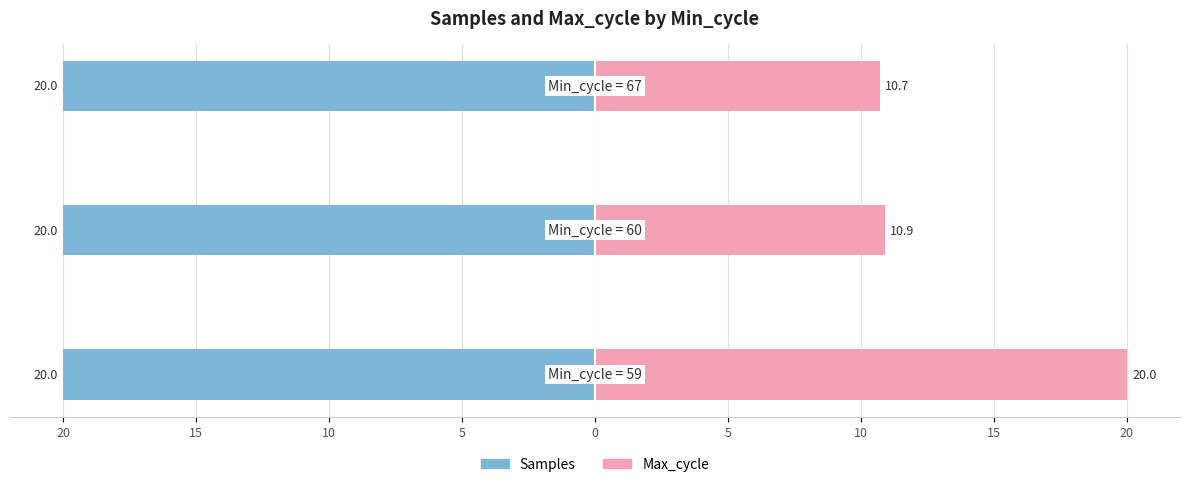

How many distinct data groups are displayed?

2